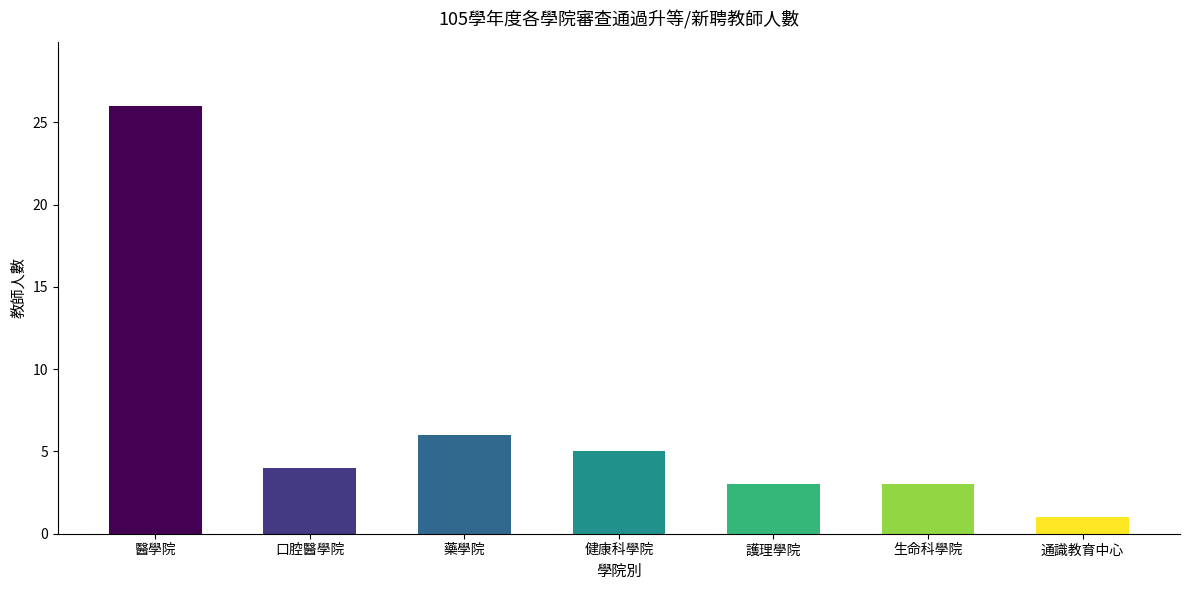

Reading left to right, extract all data points from this chart.

26	4	6	5	3	3	1